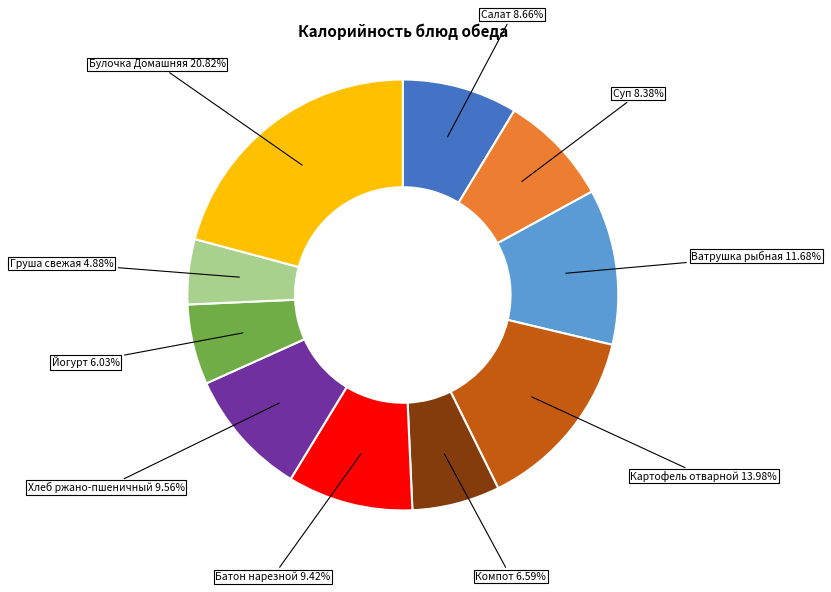

To the nearest percent, what is the average slice percentage?

10%